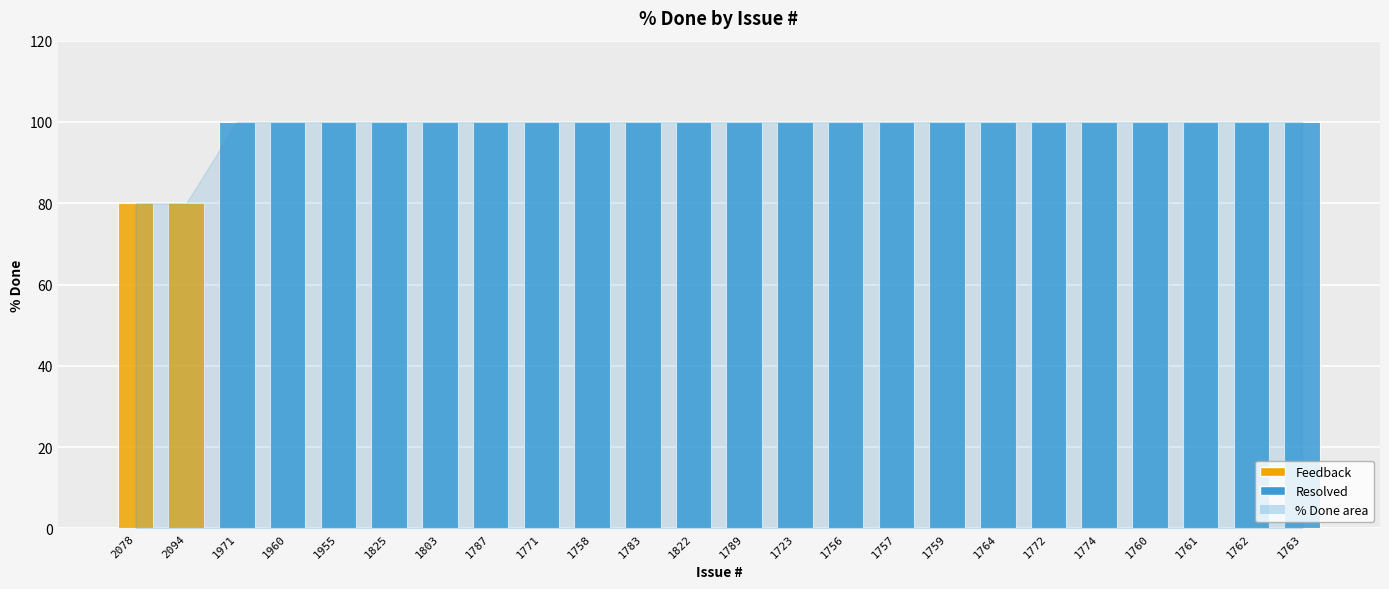

Reading left to right, extract all data points from this chart.

80	80	100	100	100	100	100	100	100	100	100	100	100	100	100	100	100	100	100	100	100	100	100	100